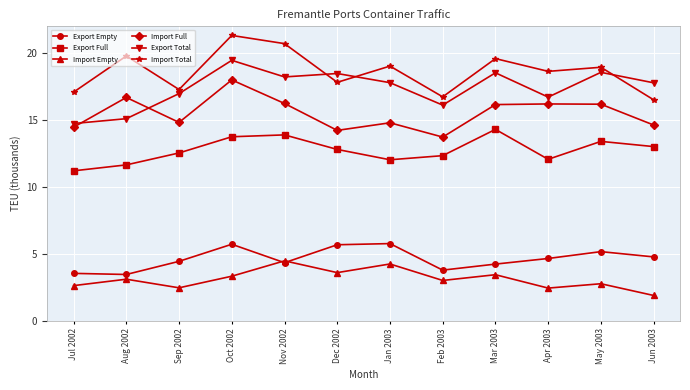

True or false: Export Empty and Import Full cross at least once.

False